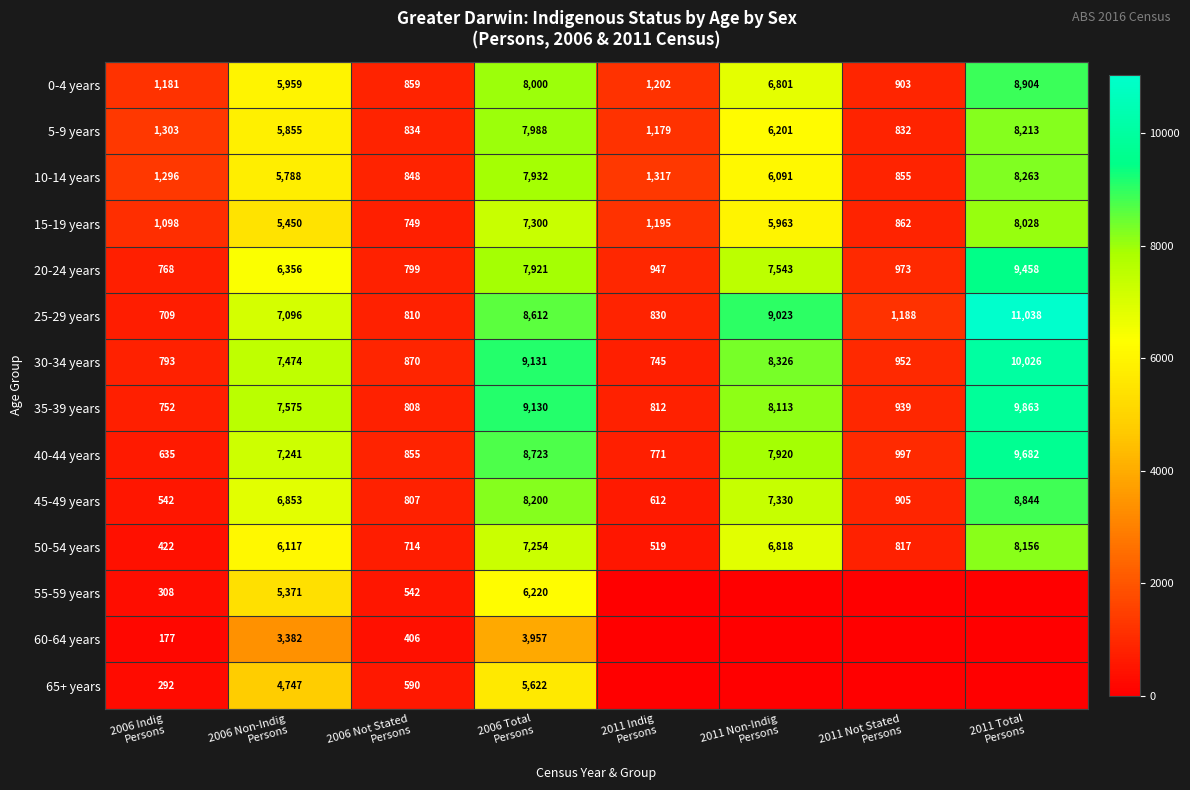

What is the sum of all 35-39 years values?

37992